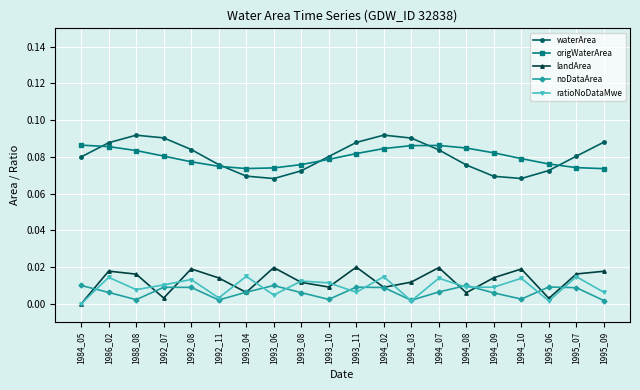

True or false: landArea and waterArea cross at least once.

False